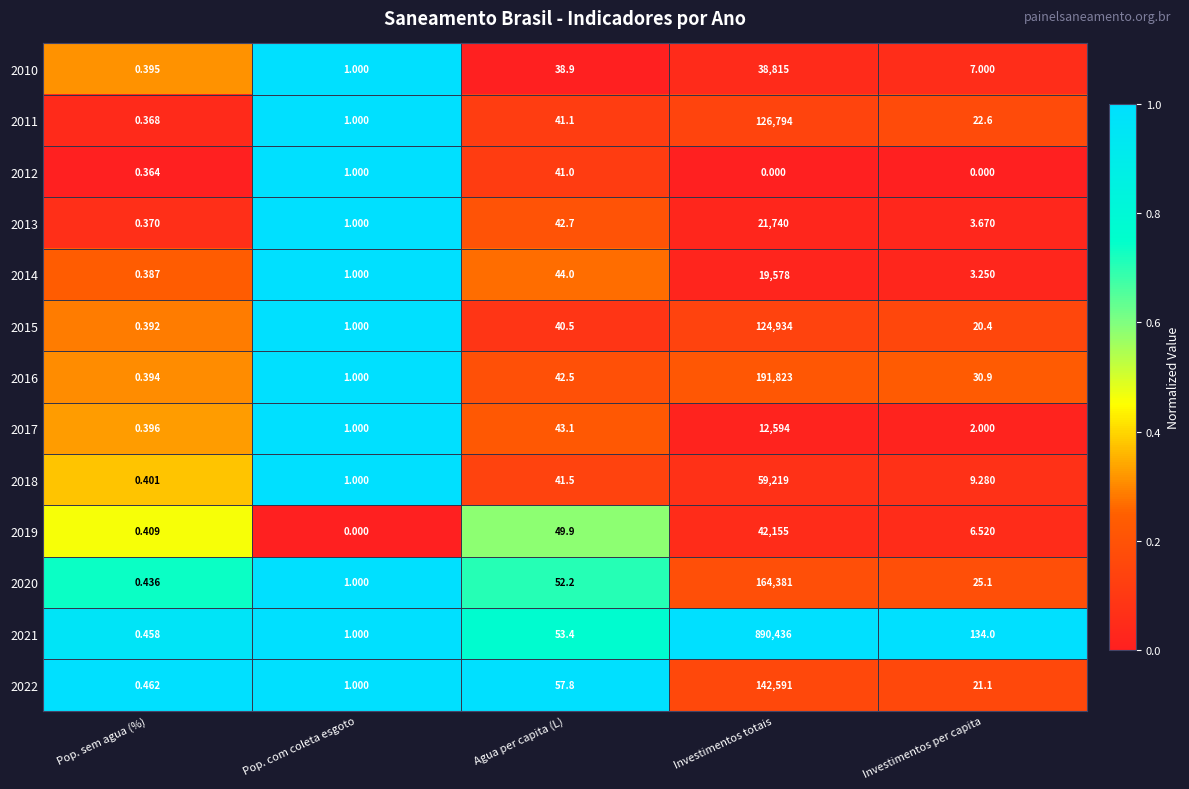

At which label is 2016 closest to 95911?

Agua per capita (L)